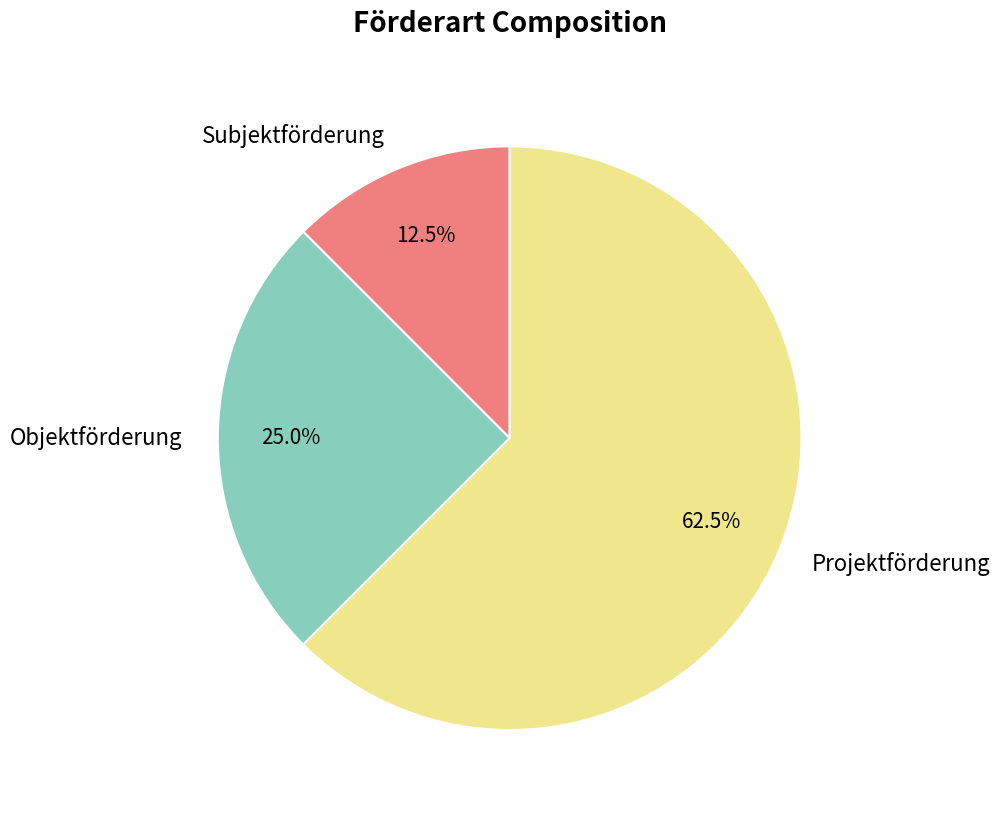

Does any single category account for the majority?

Yes